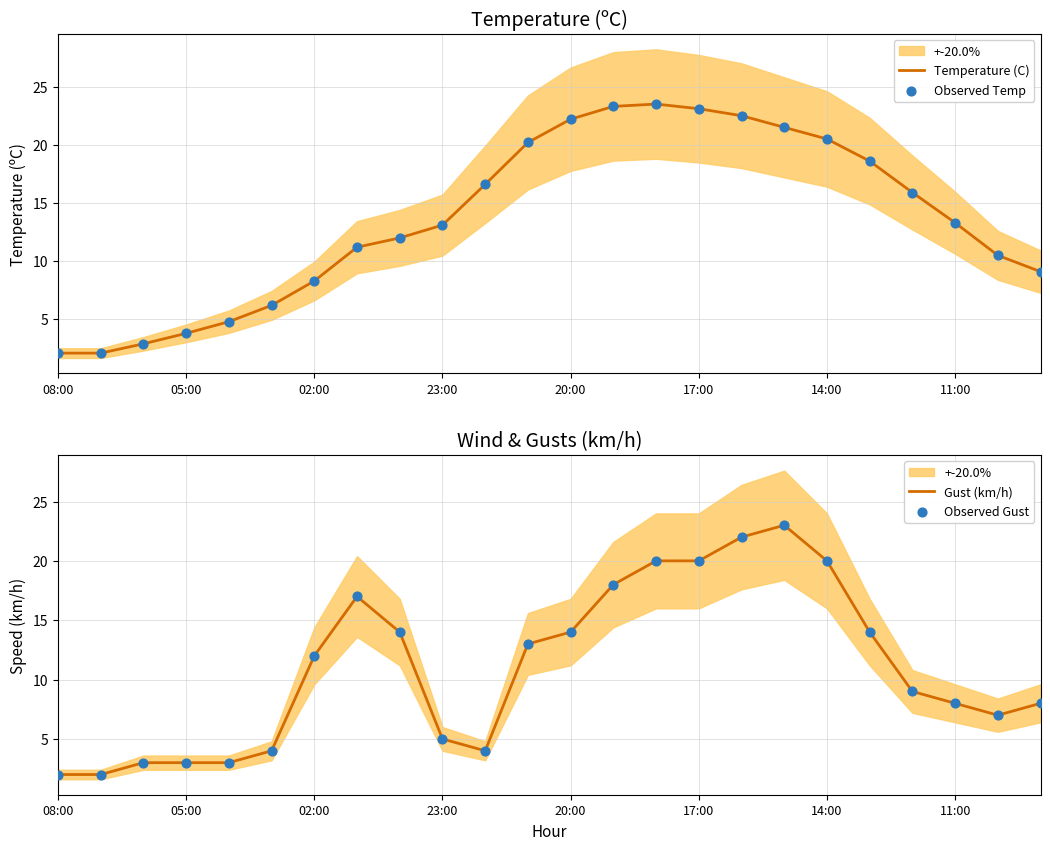

Which series reaches the minimum Y coordinate?

Gust (km/h)